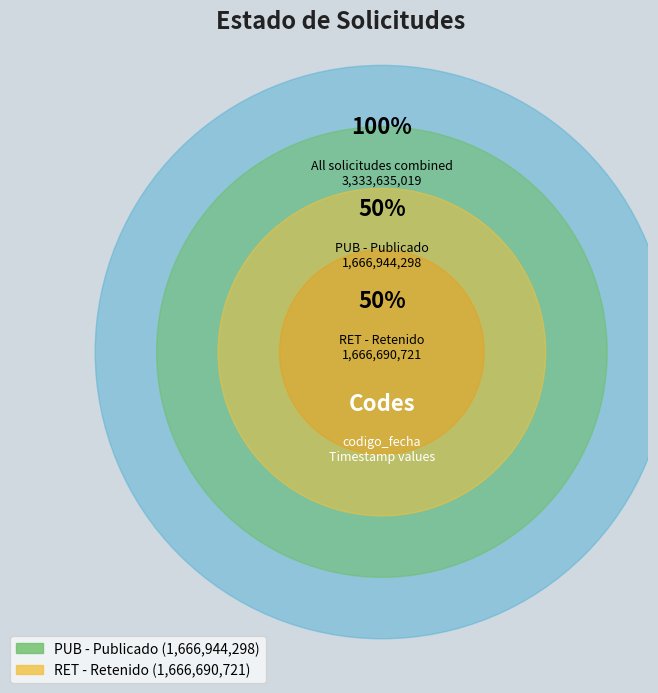

To the nearest percent, what percentage of the pie is PUB?

50%